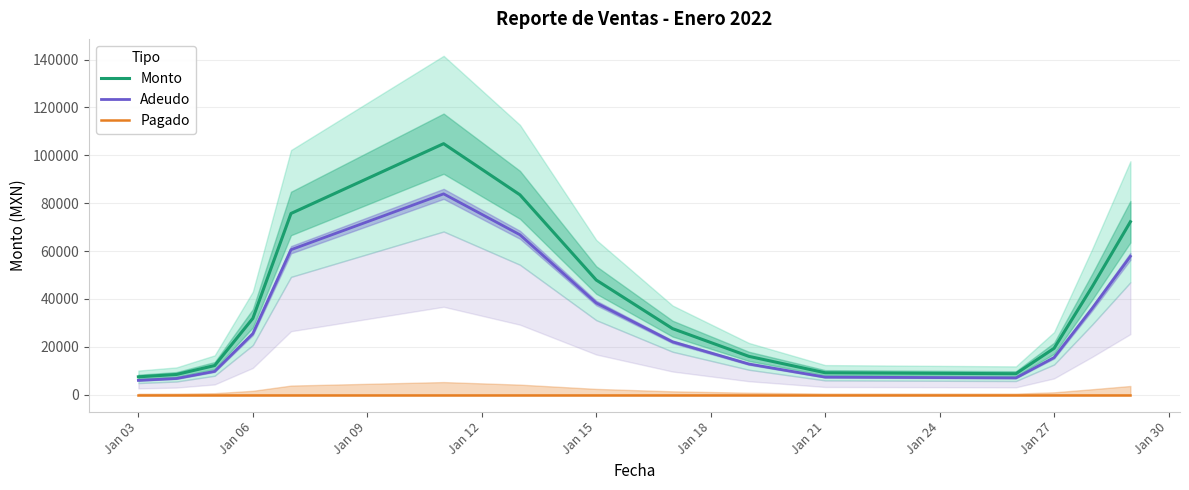

True or false: Monto and Adeudo intersect in this chart.

False